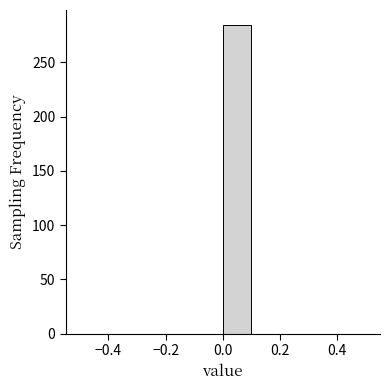

Over which range of the x-axis is the bar tallest?

0.0 to 0.1